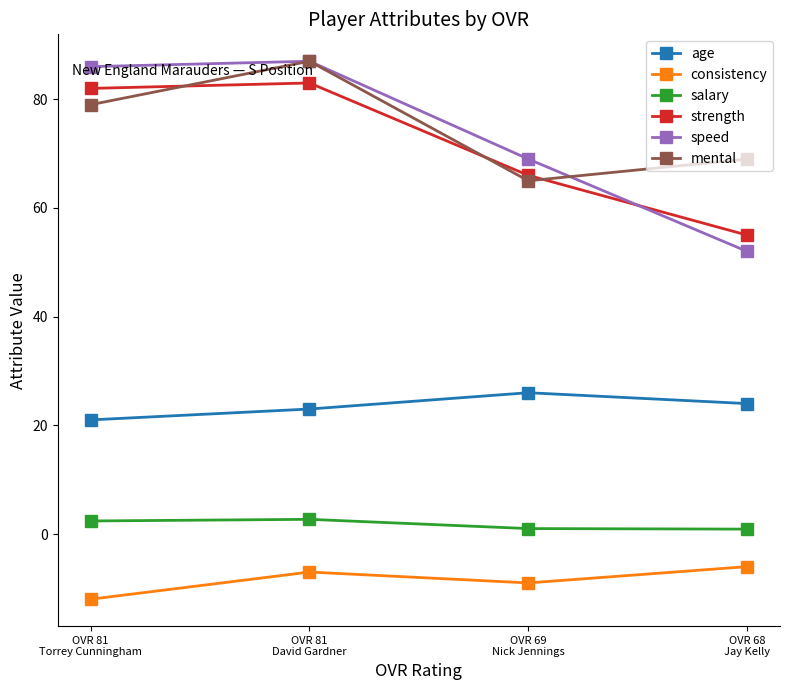

What is the value of the strength point at the 3rd from the left?

66.0